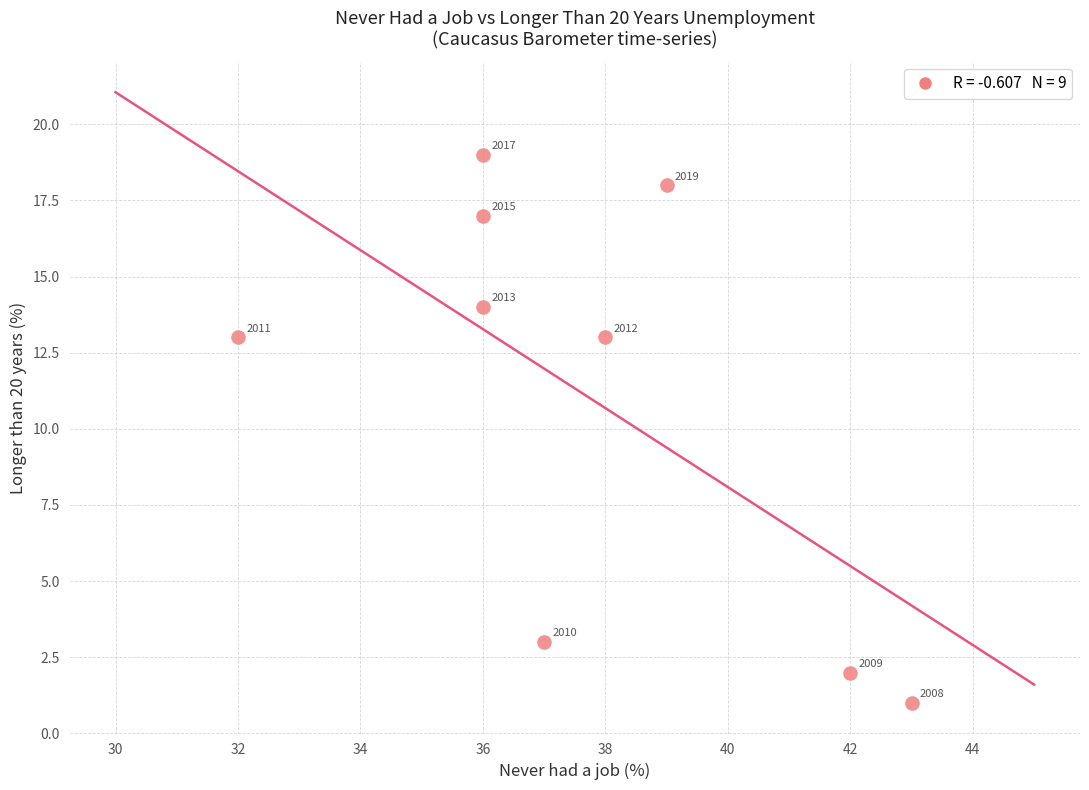

What Y value in the scatter plot is closest to 10?

13